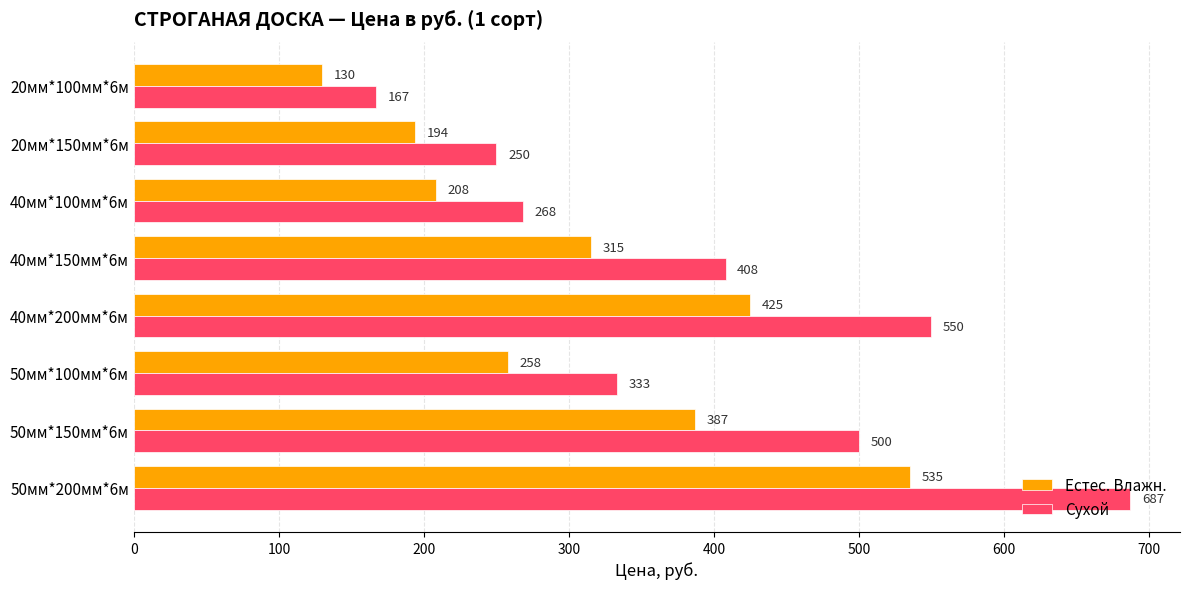

Where is Сухой nearest to the value 427?

40мм*150мм*6м